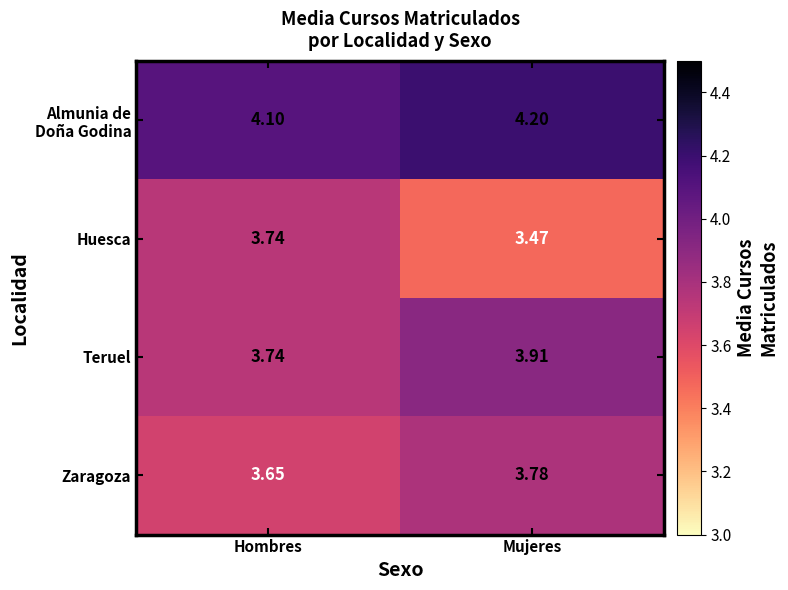

At which label is Teruel closest to 3?

Hombres